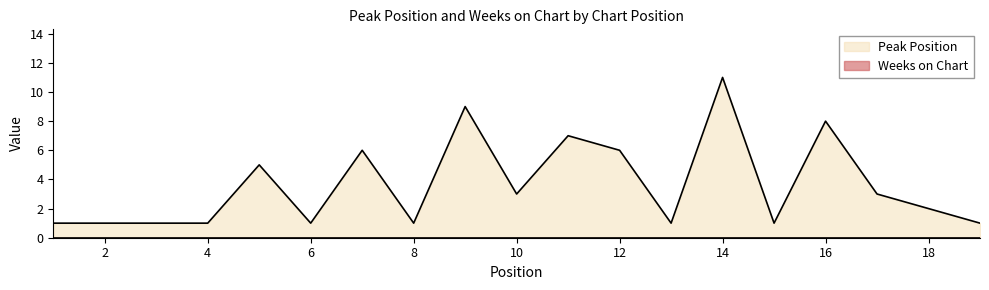

List the labels in order of value, smallest first.

1, 2, 3, 4, 6, 8, 13, 15, 19, 18, 10, 17, 5, 7, 12, 11, 16, 9, 14